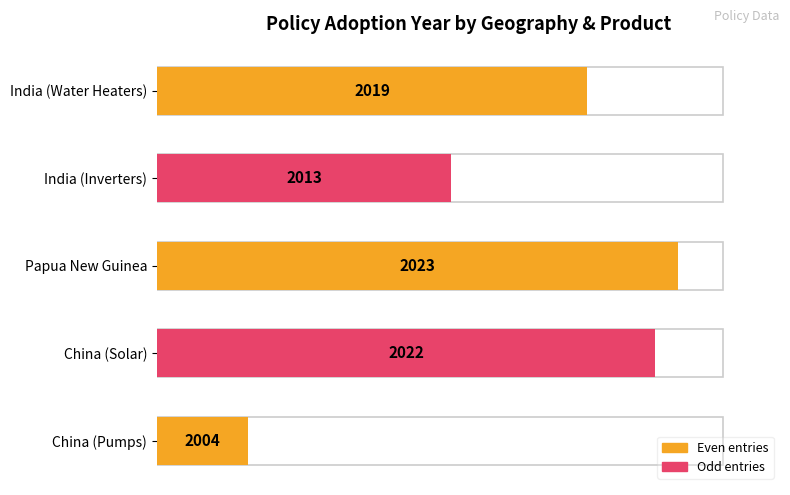

True or false: the data shows 35 at 60.

False